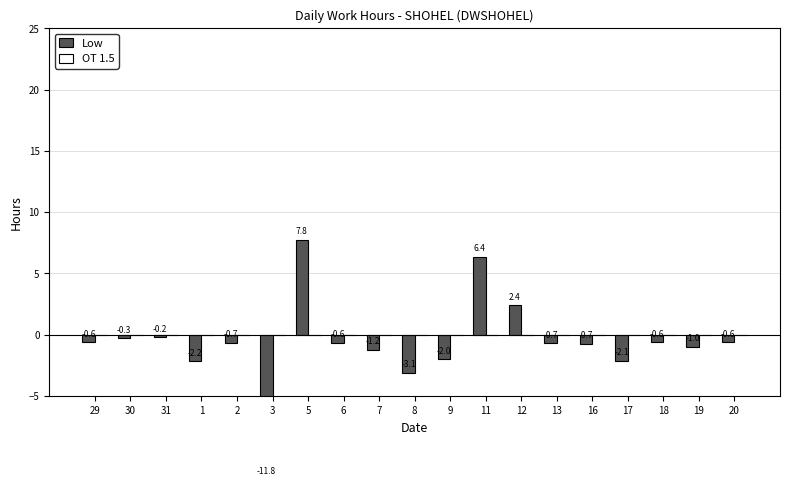

Which series changed the most between 7 and 20?

Low